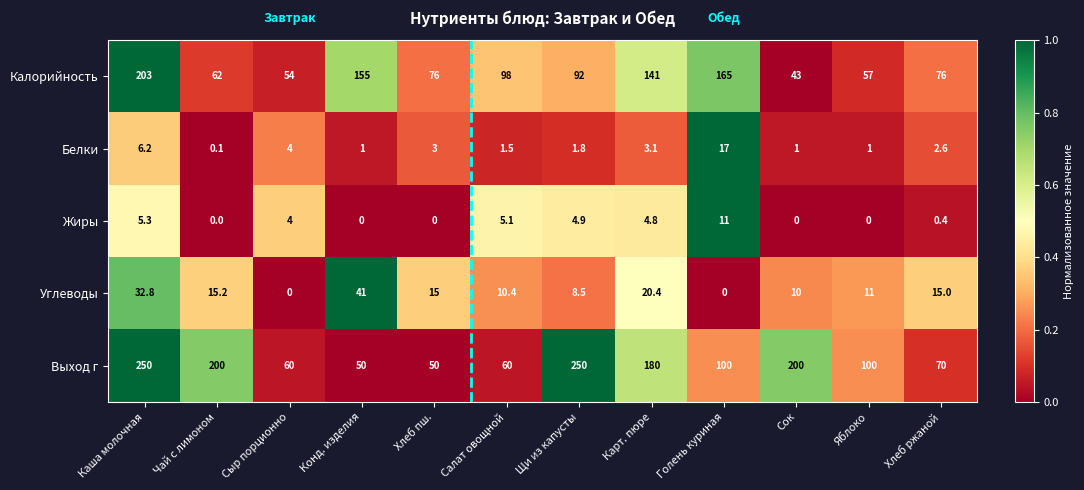

What is the difference between the highest and lowest values at Яблоко?

100.0